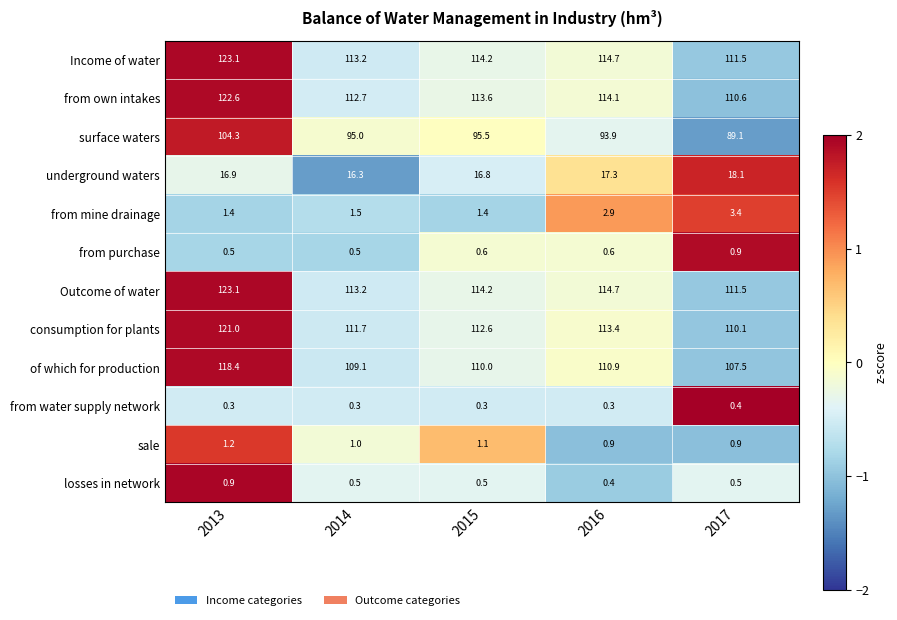

Count the number of data series in this chart.

12